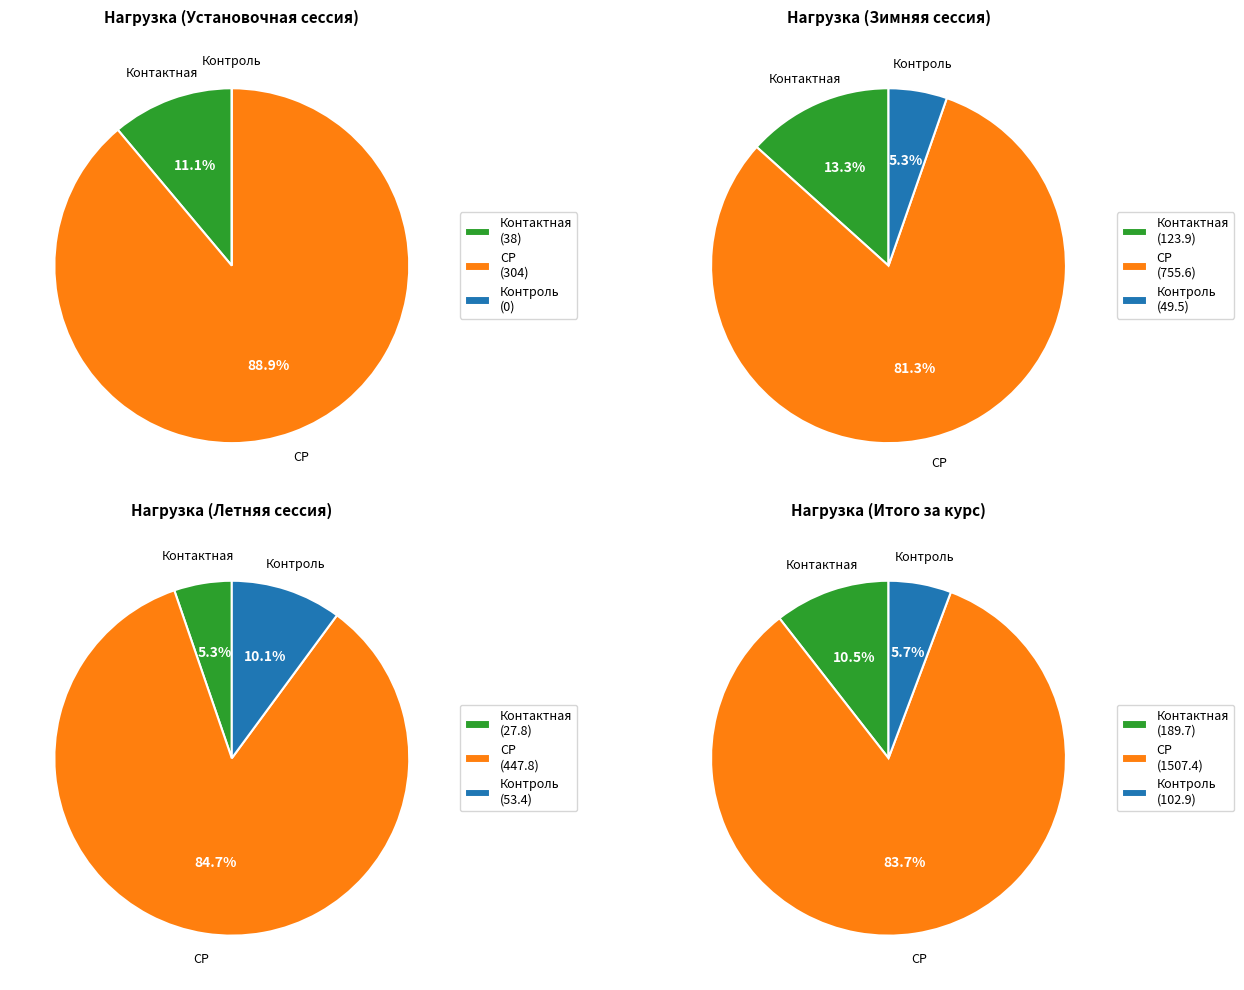

What percentage is the Зимняя сессия slice, to the nearest percent?

52%